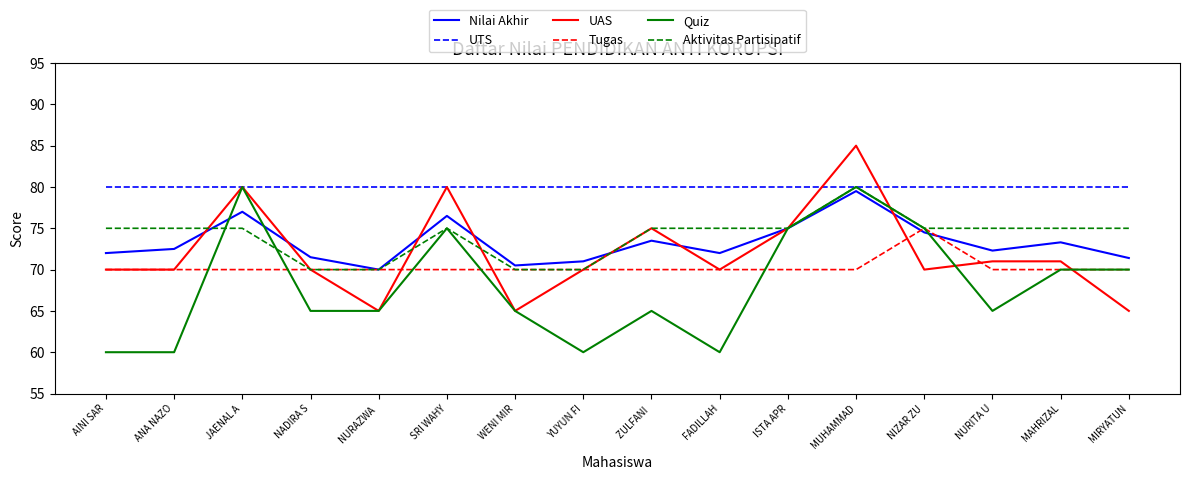

At which category is the sum across all series the highest?

MUHAMMAD